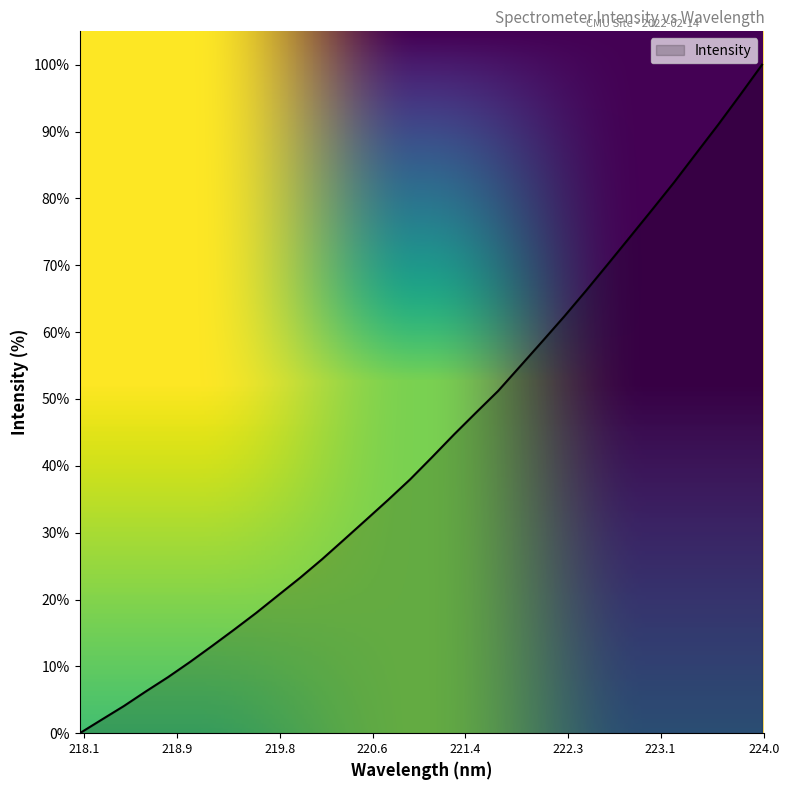

True or false: the data has more than 0 interior local peaks.

False